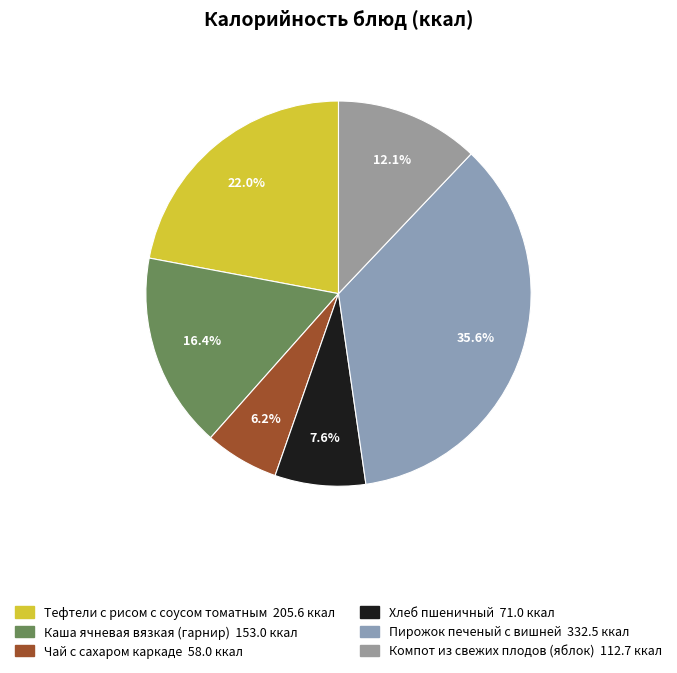

Count the number of slices in the pie.

6